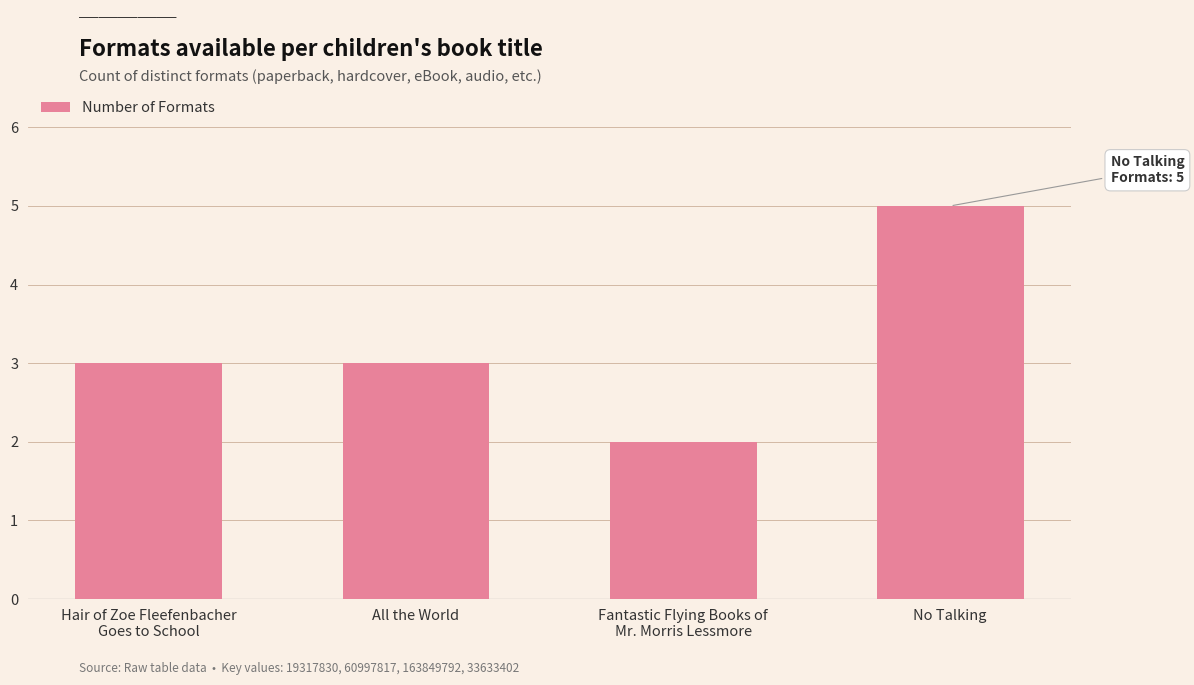

Reading left to right, what are all the values shown in this chart?

3	3	2	5